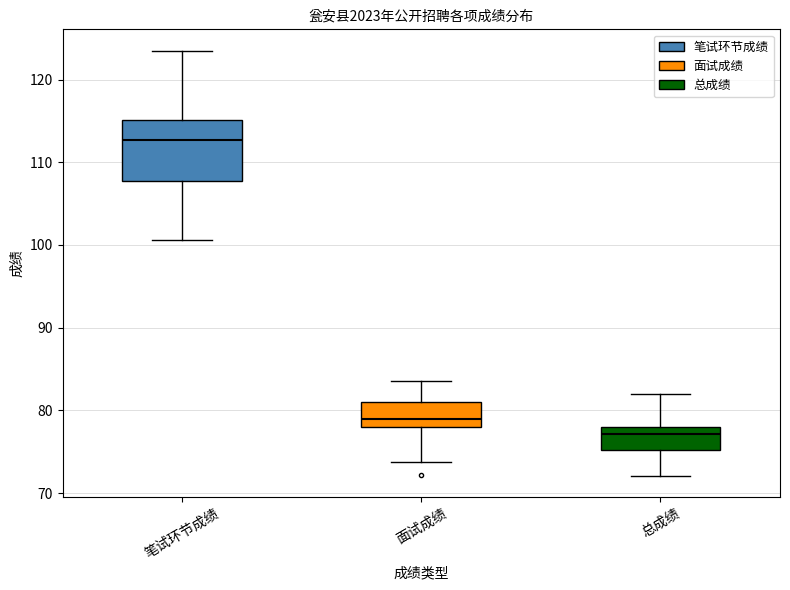

Where is the upper edge of the box for 笔试环节成绩 on the y-axis? The values are not printed on the chart, so give them approximately, as read against the axis.

115